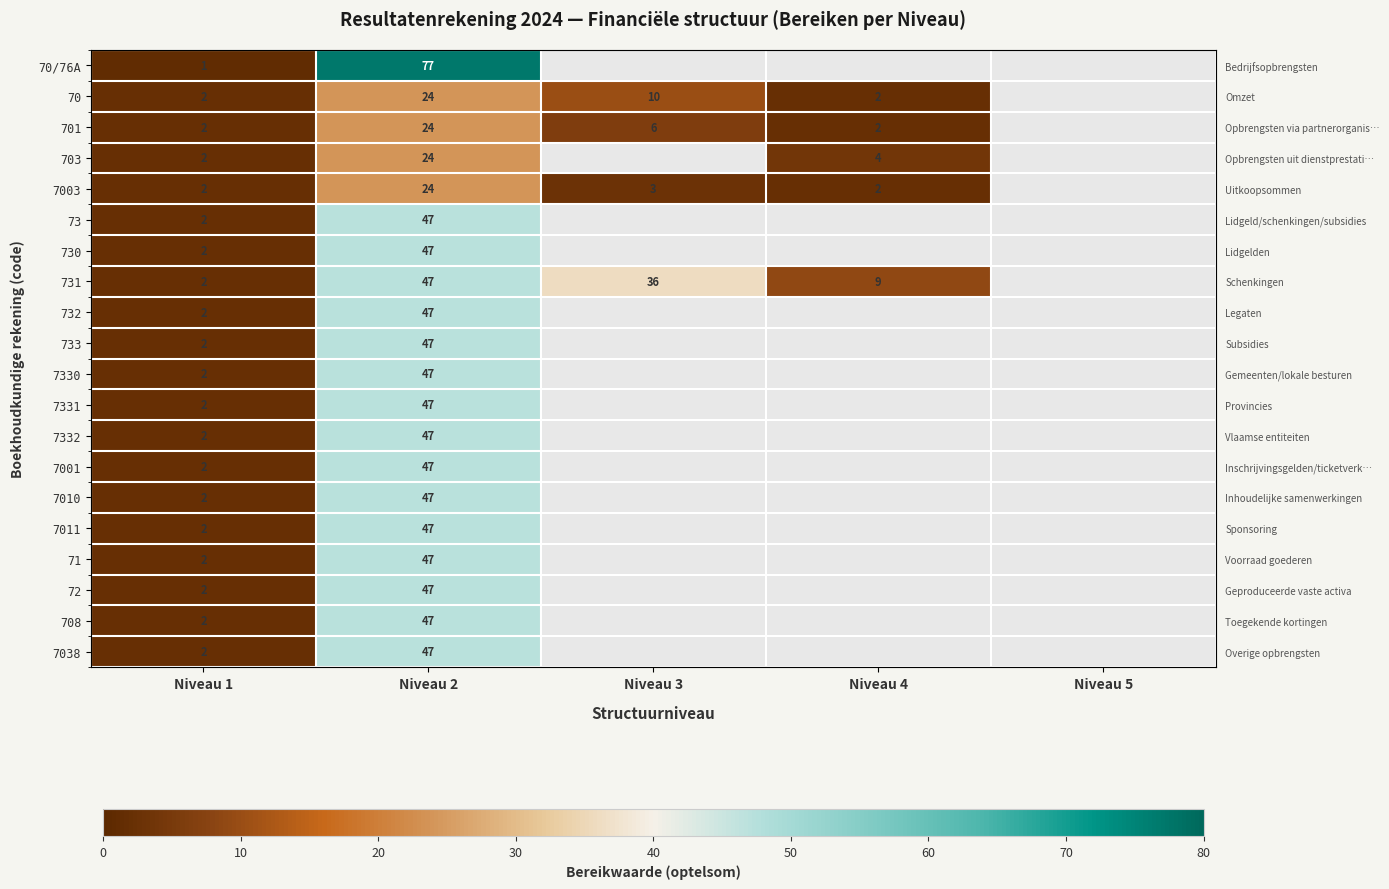

Is the value of 7003 at Niveau 1 greater than the value of 733 at Niveau 5?

No